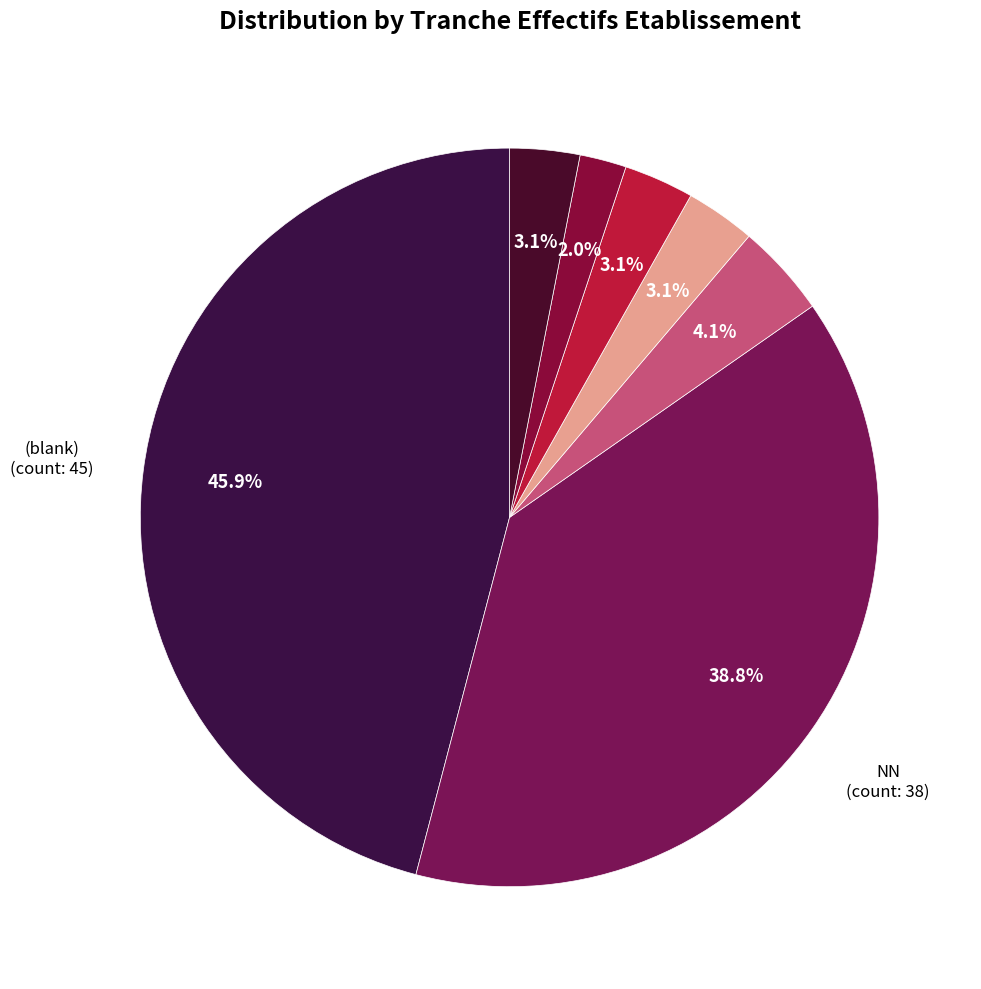

Is there a majority slice in this chart?

No